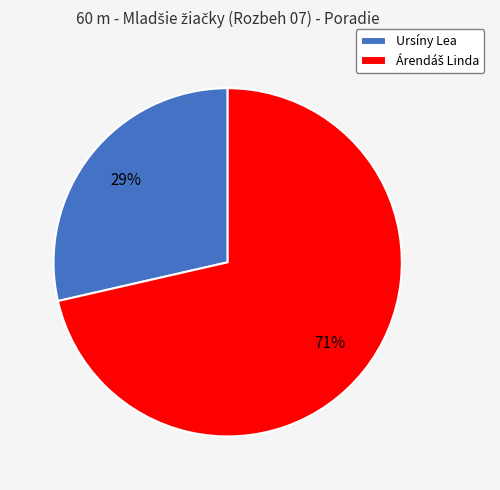

The Ursíny Lea slice represents 29% of the pie. True or false?

True